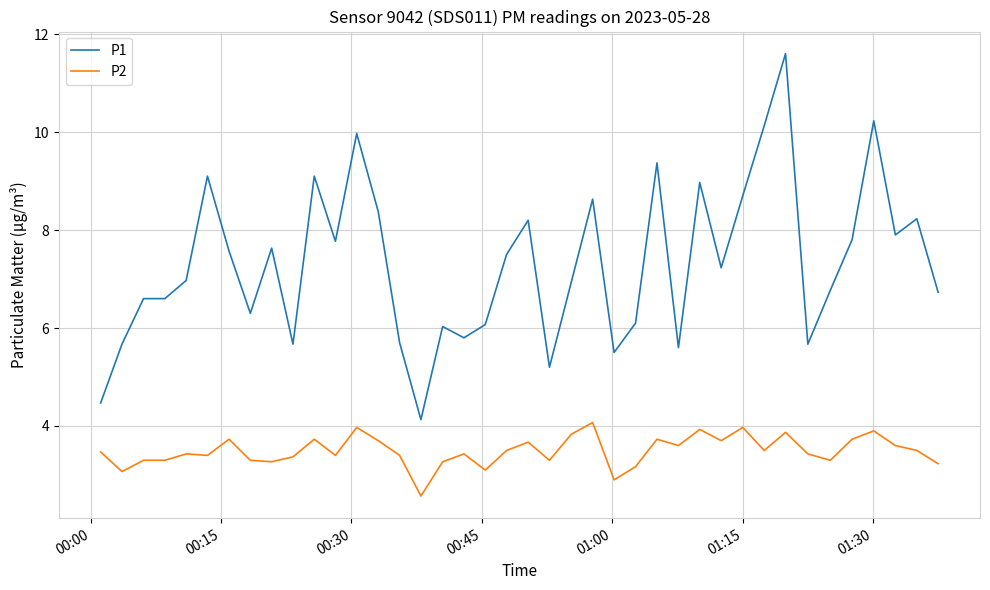

Does the chart have visible grid lines?

Yes